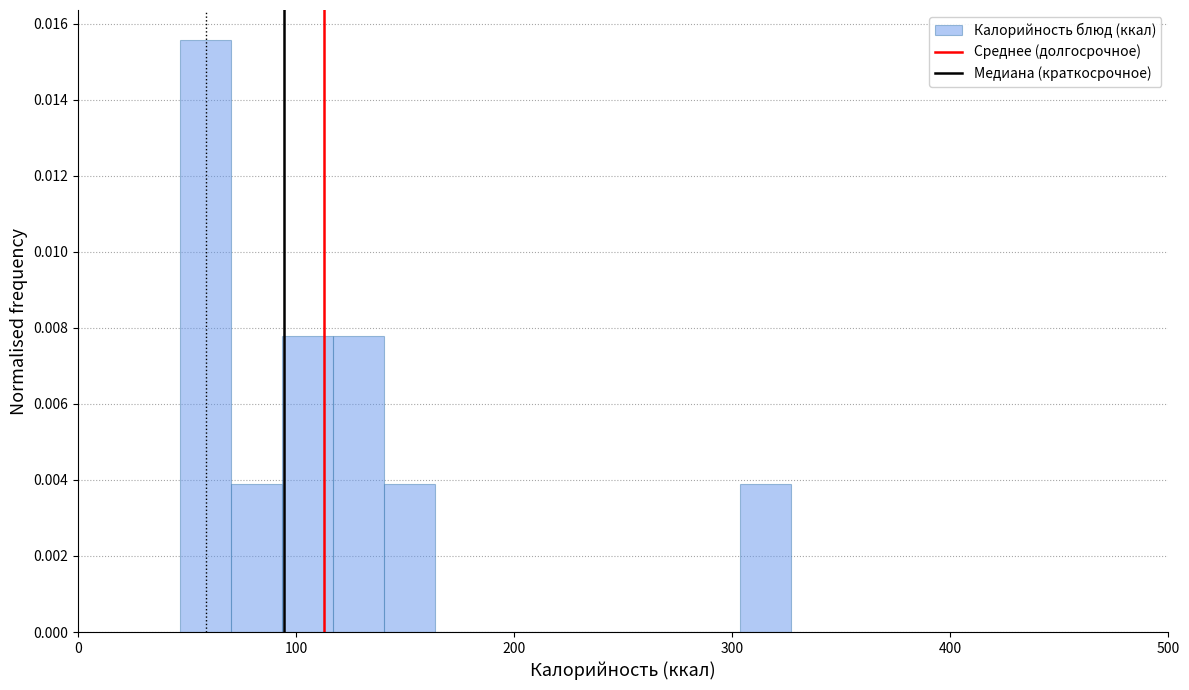

Around what value on the x-axis is the tallest bar? Give the approximate position of its centre, as read against the axis.

60